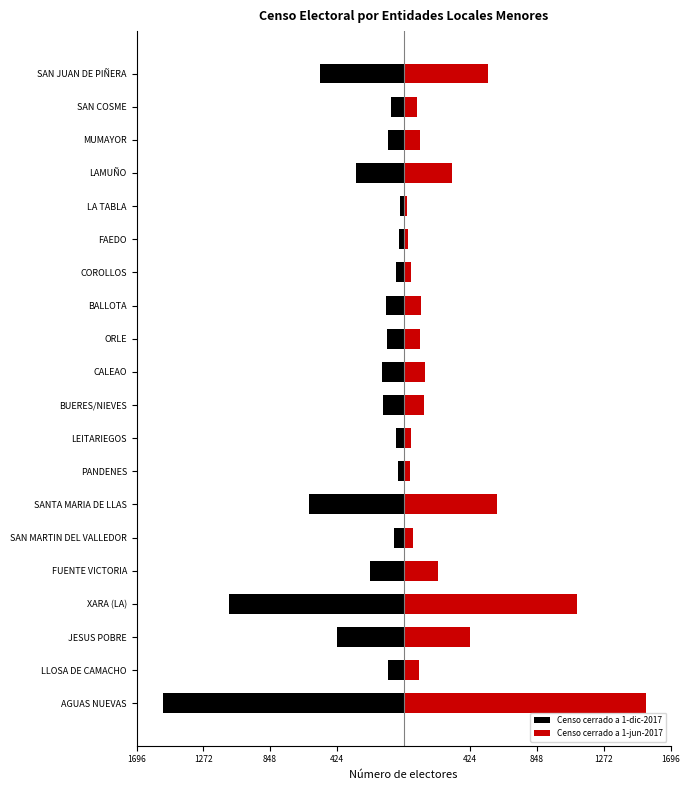

What is the sum of the Censo cerrado a 1-dic-2017 values at LAMUÑO and MUMAYOR?

-402